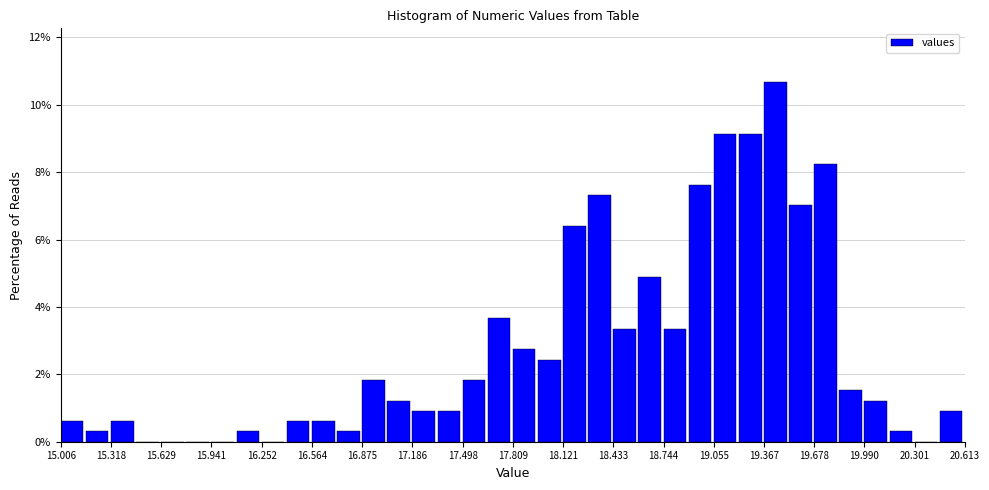

Around what value on the x-axis is the tallest bar? Give the approximate position of its centre, as read against the axis.

19.45